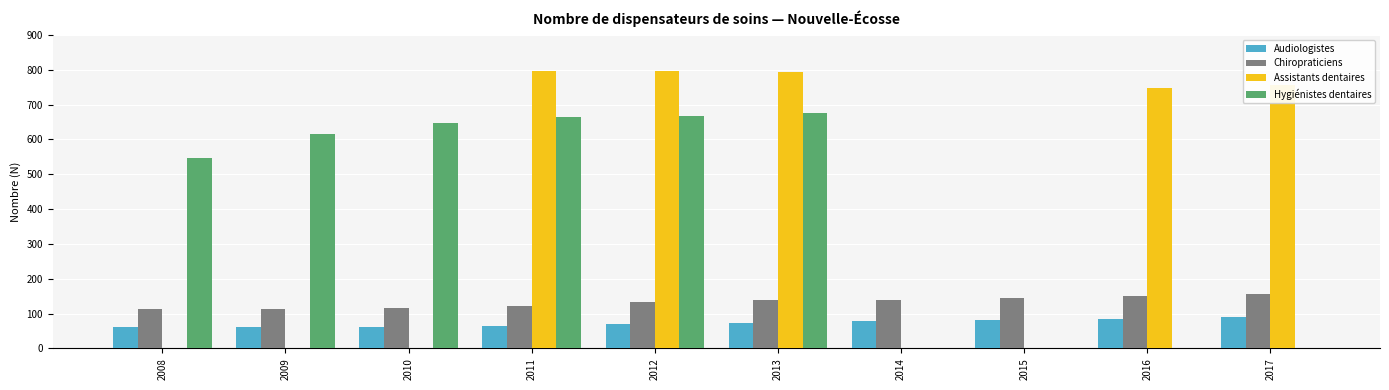

How many series are shown in this chart?

4